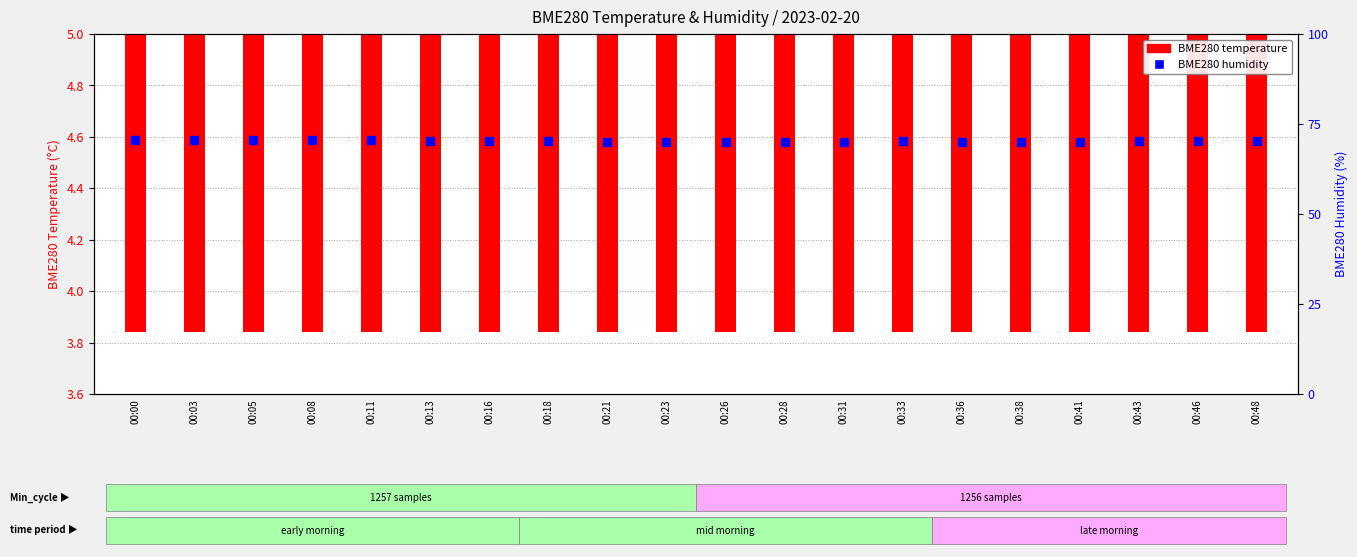

What are all the series names shown in the legend?

BME280 temperature, BME280 humidity